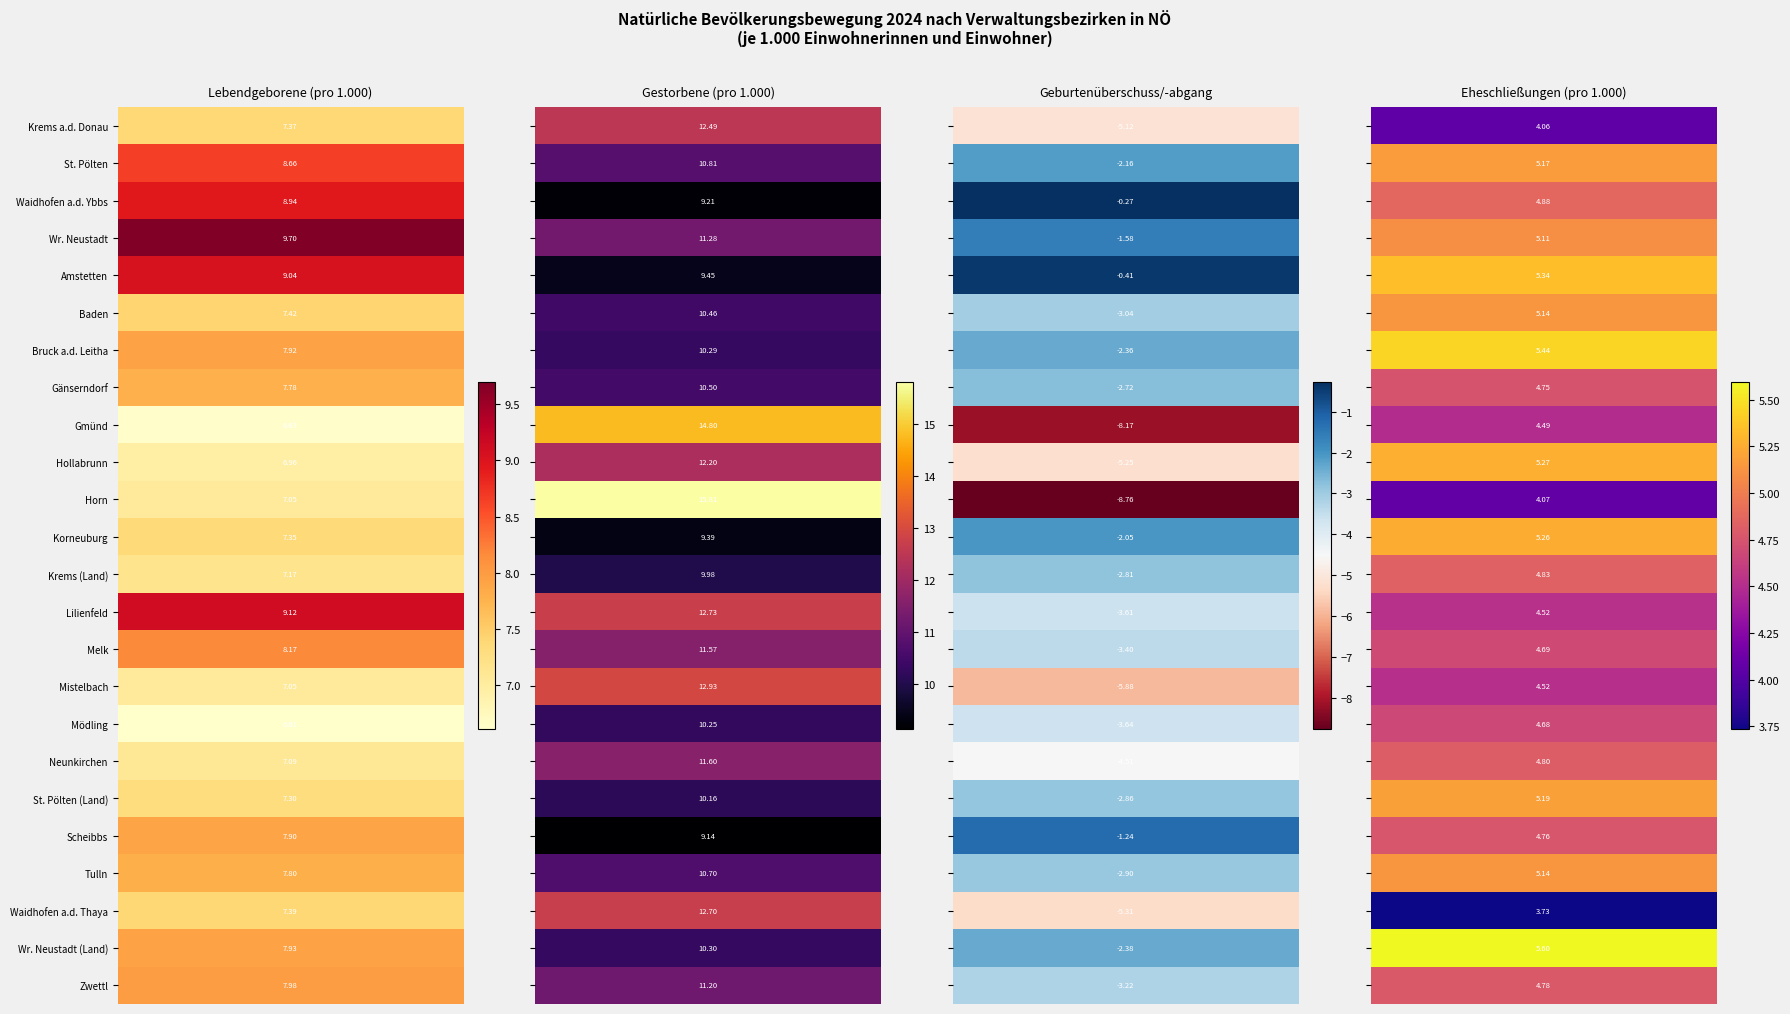

How many data points in Neunkirchen are above 7?

2